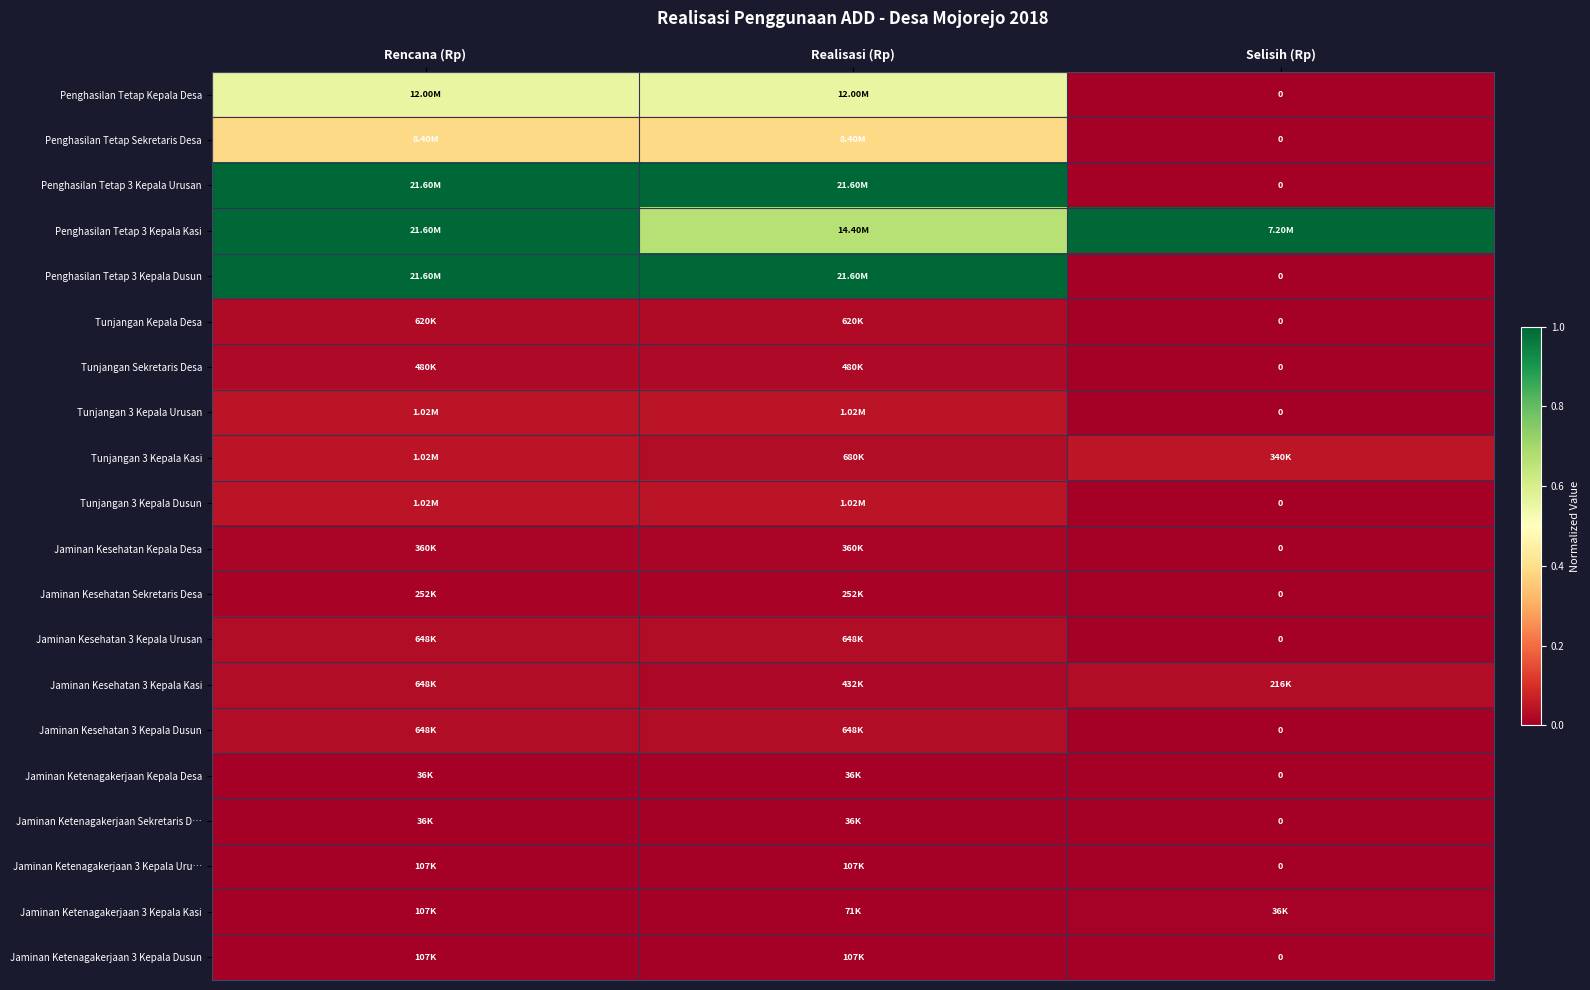

Which series has the largest range (max minus min)?

Penghasilan Tetap 3 Kepala Urusan